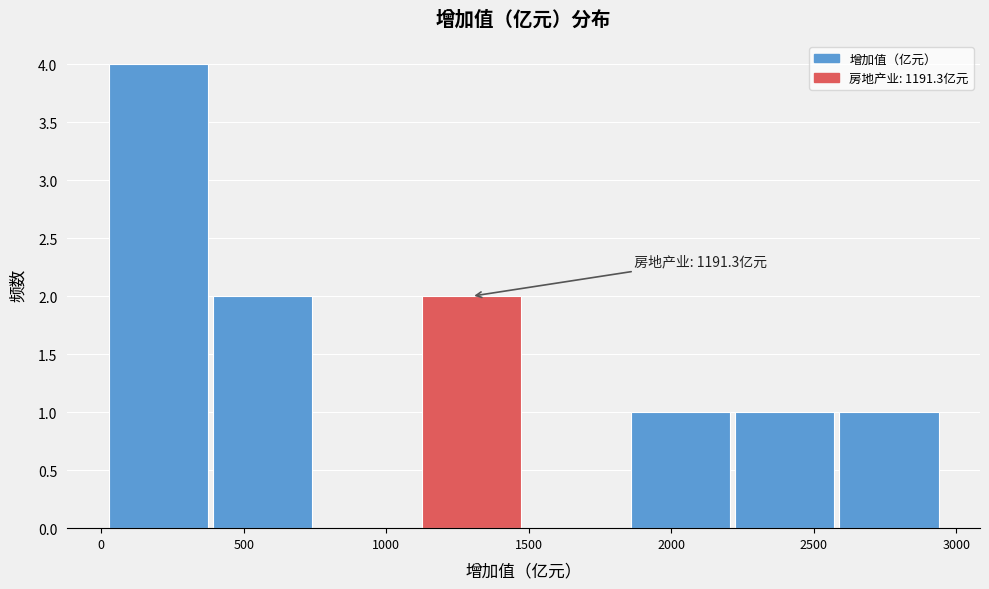

Which range on the x-axis has the tallest bar?

0 to 400